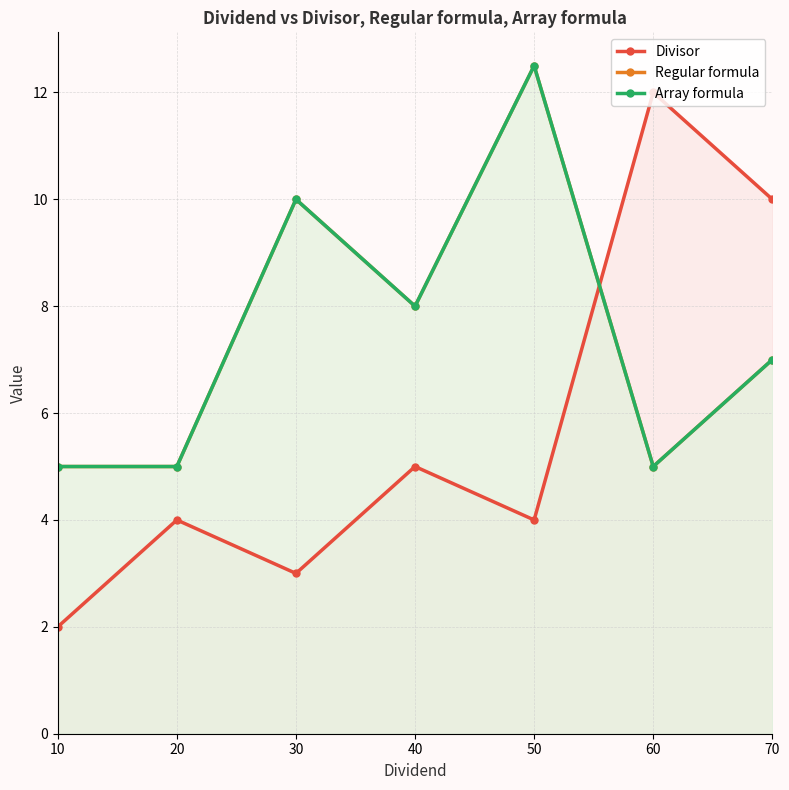

Count the Regular formula values in the range 5 to 10.

6